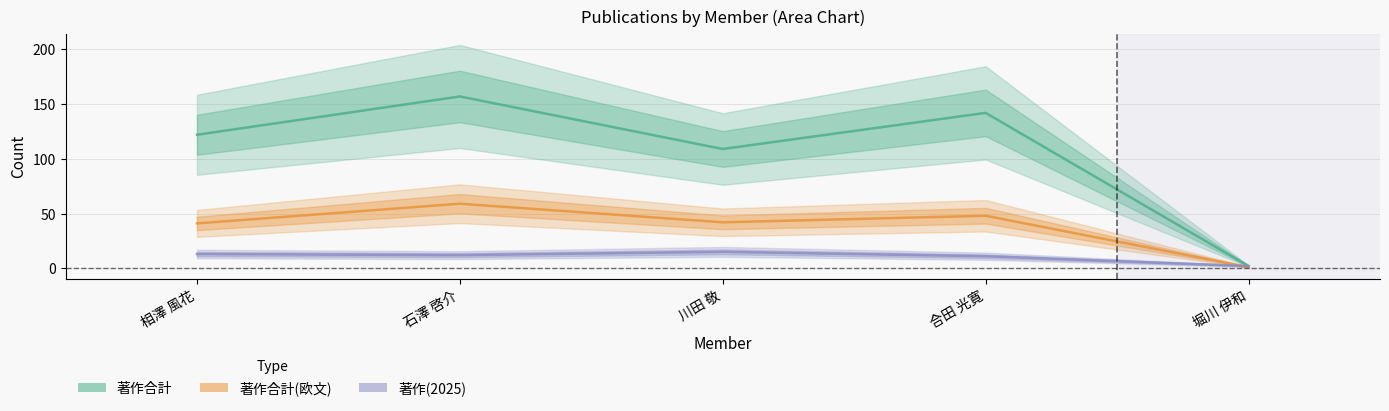

The 著作合計 series shows 142 at 合田 光寛. True or false?

True